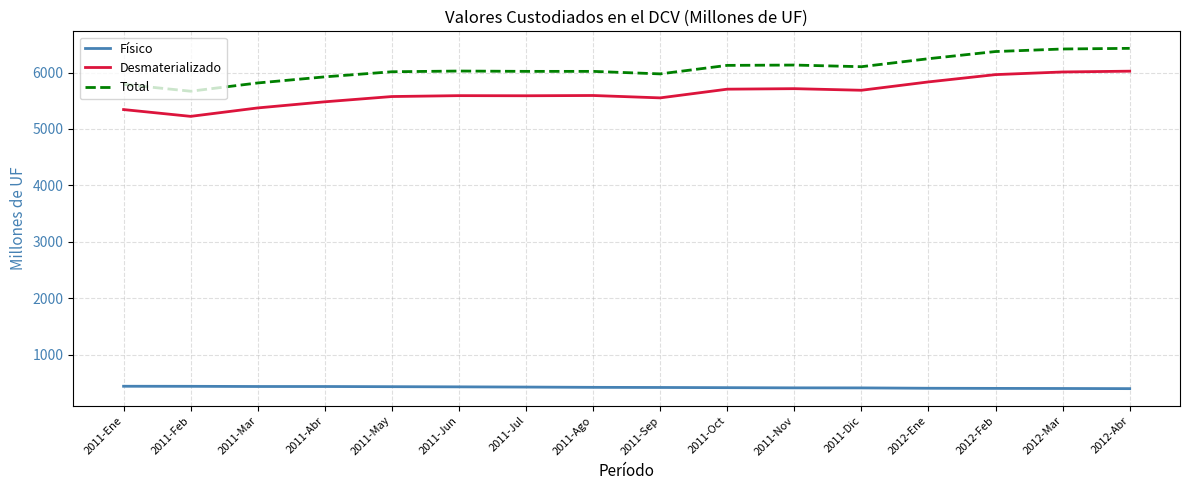

What position from the left is 2011-Ago?

8